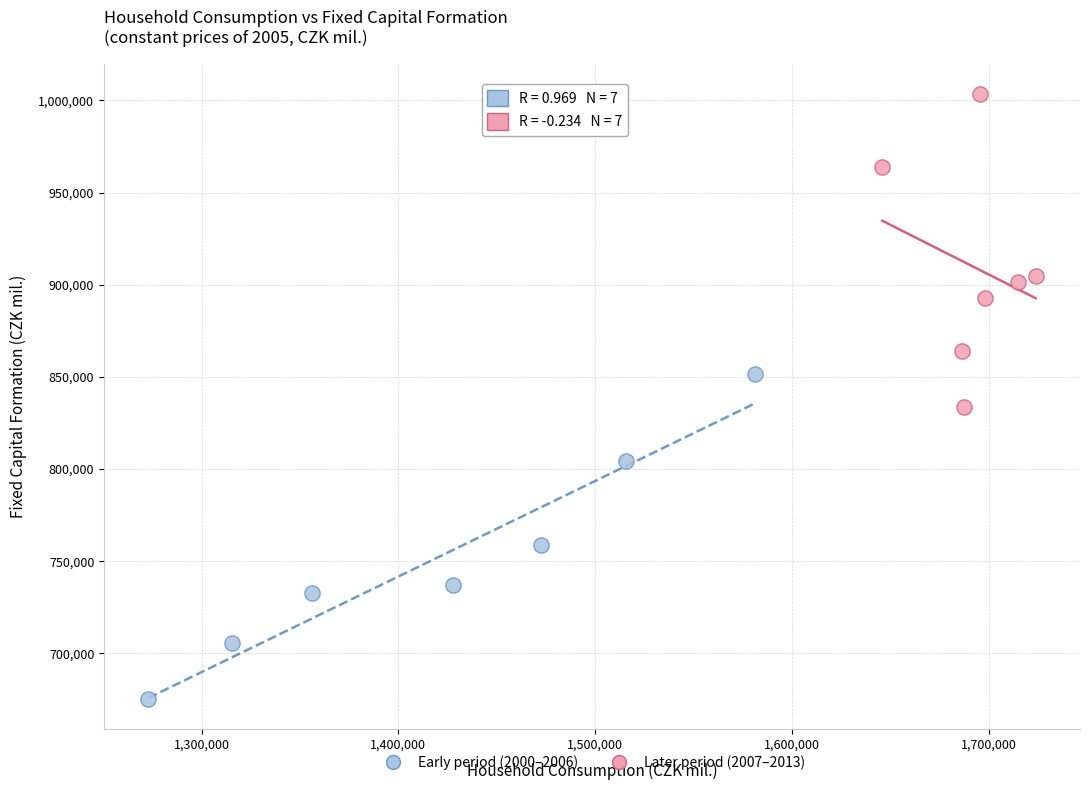

Which series has the largest Y range (max minus min)?

Early period (2000–2006)